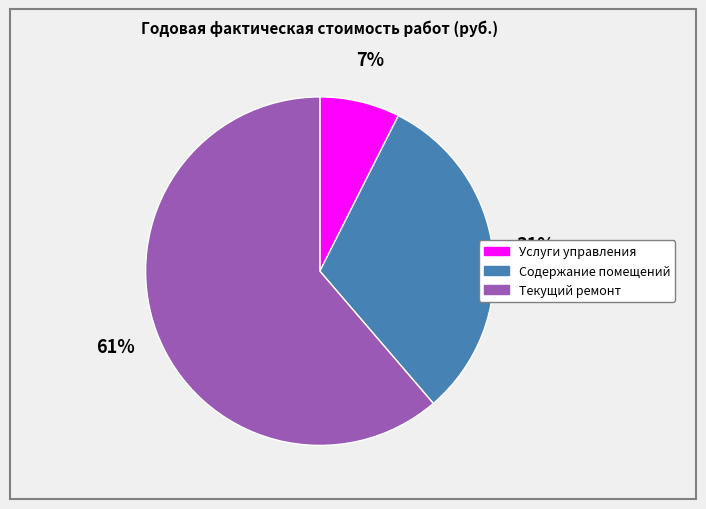

Which category has the smallest portion of the pie?

Услуги управления